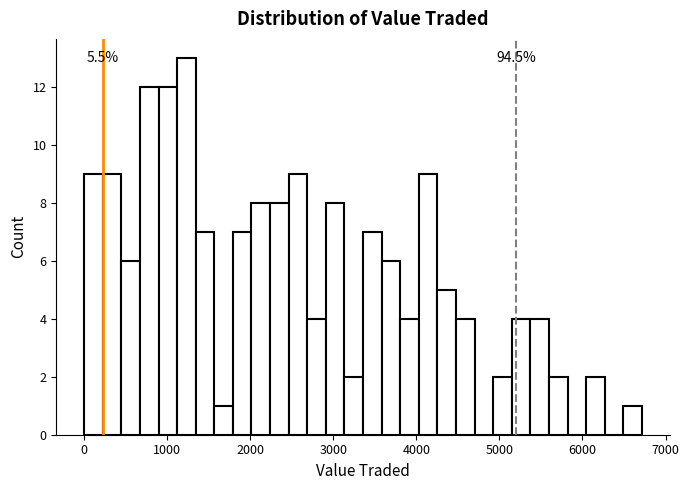

Around what value on the x-axis is the tallest bar? Give the approximate position of its centre, as read against the axis.

1200